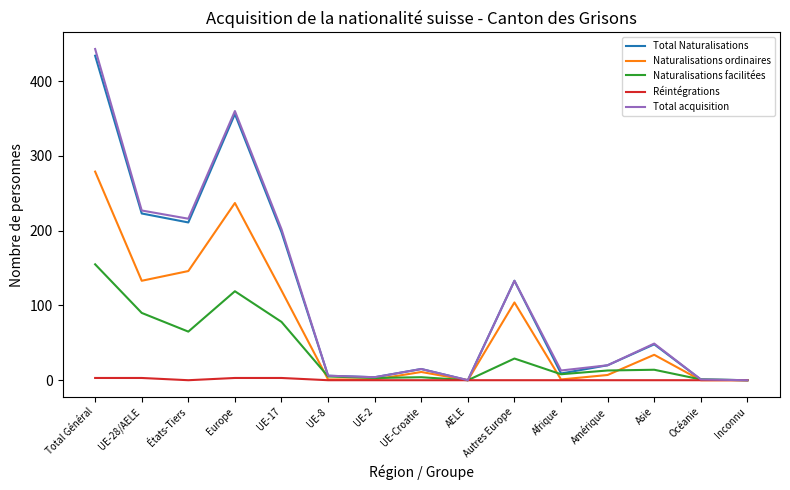

True or false: Réintégrations has a value of 0 at UE-8.

True